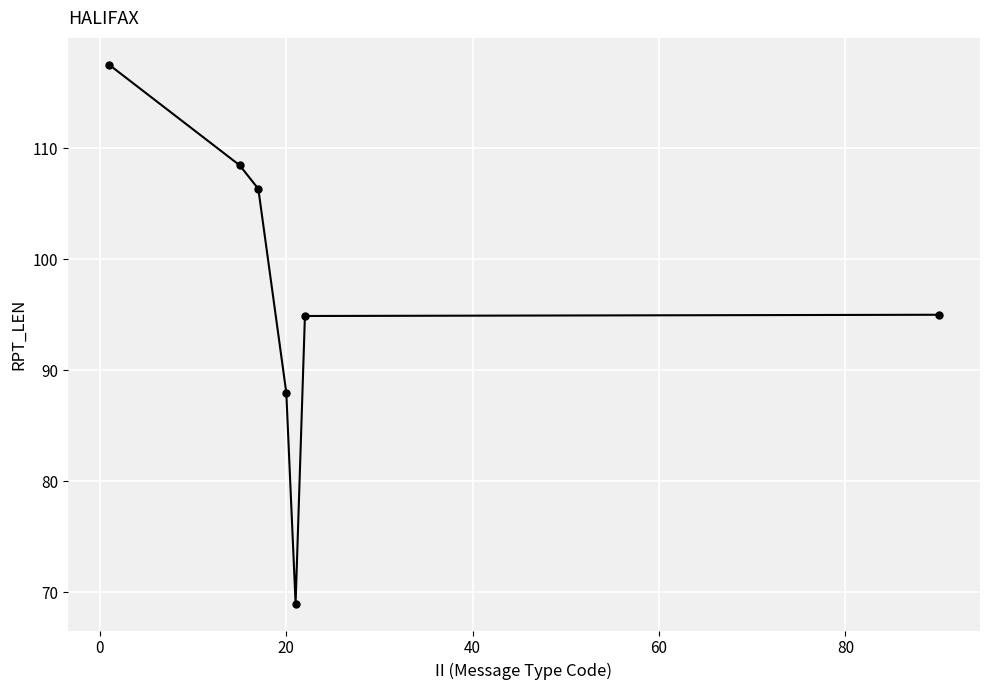

What is the difference between the maximum and minimum values?

48.5